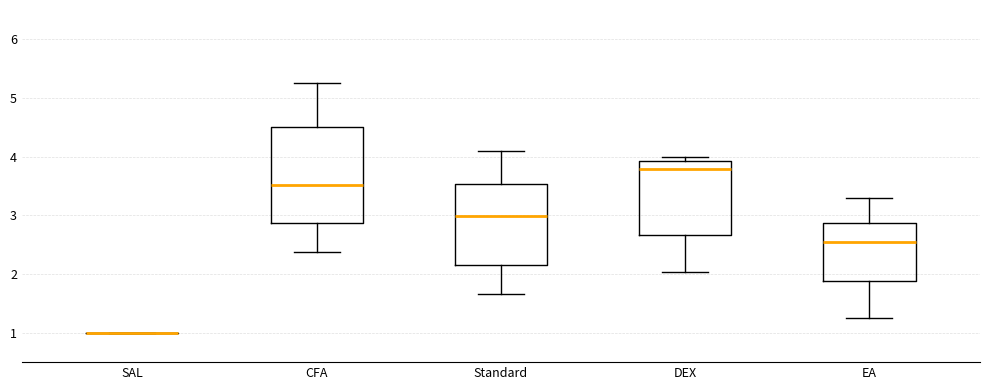

Reading left to right, read every box against the y-axis: the position of its median line, the range the box covers, and the ends of its whiskers. The values are not printed on the chart, so give them approximately, as read against the axis.

SAL: box collapsed to a line at 1.0, whiskers 1.0 to 1.0
CFA: median 3.5, box 2.9 to 4.5, whiskers 2.4 to 5.3
Standard: median 3.0, box 2.2 to 3.5, whiskers 1.7 to 4.1
DEX: median 3.8, box 2.7 to 3.9, whiskers 2.0 to 4.0
EA: median 2.6, box 1.9 to 2.9, whiskers 1.3 to 3.3